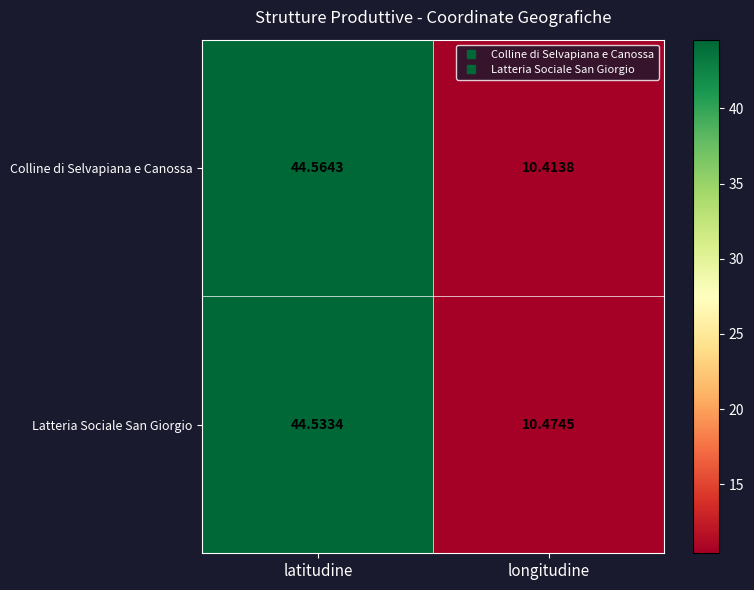

At which label is Latteria Sociale San Giorgio closest to 27?

longitudine